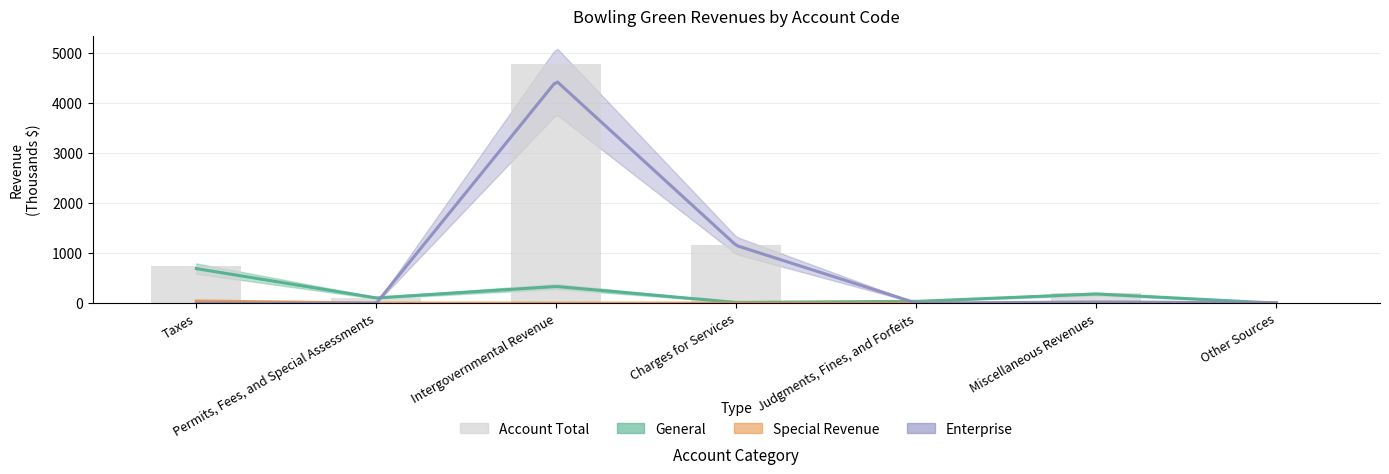

What is the difference between the maximum and minimum values?

4762.4